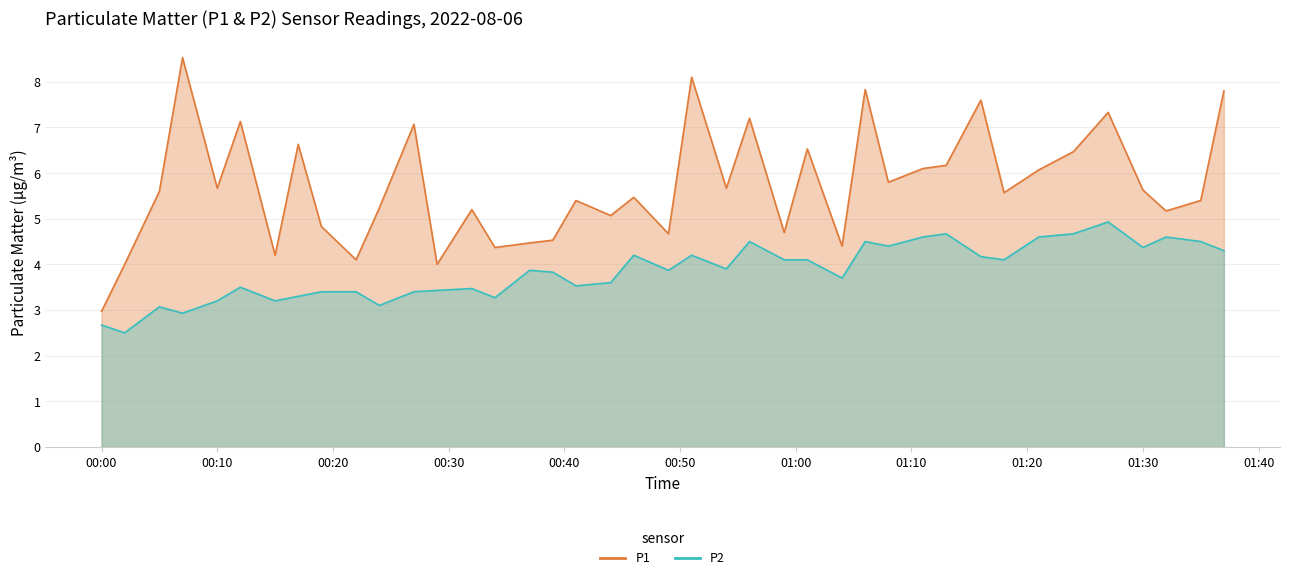

At which category is the sum across all series the highest?

01:06